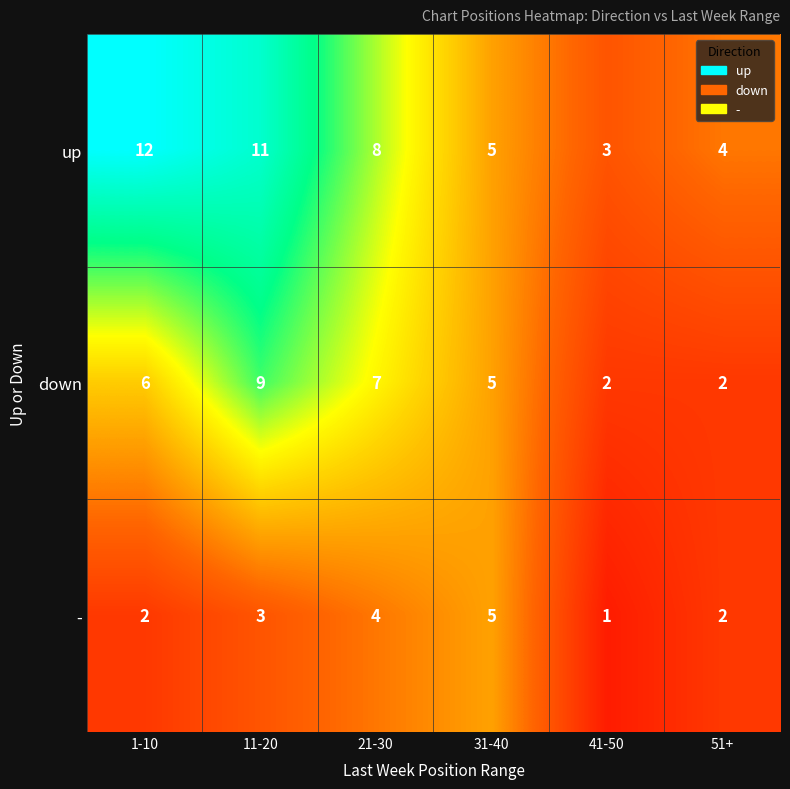

The - series shows 0 at 41-50. True or false?

False